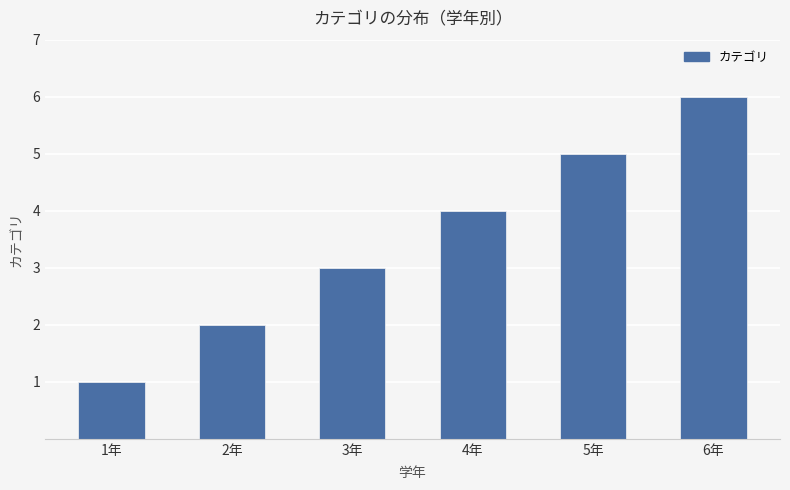

What is the difference between the values at 3年 and 2年?

1